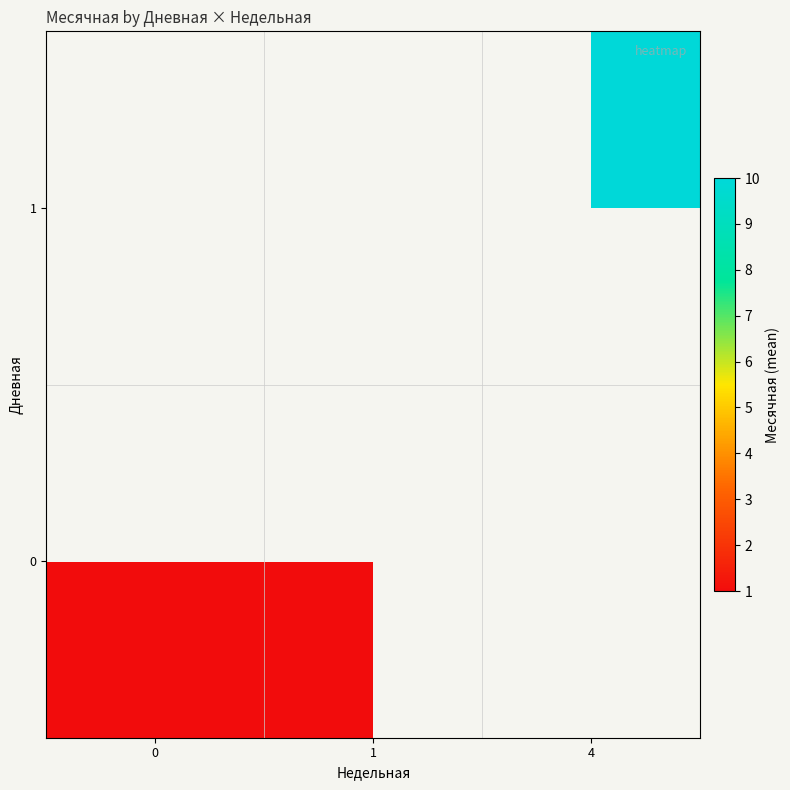

The value of 0 at 0 is 1.0. True or false?

True